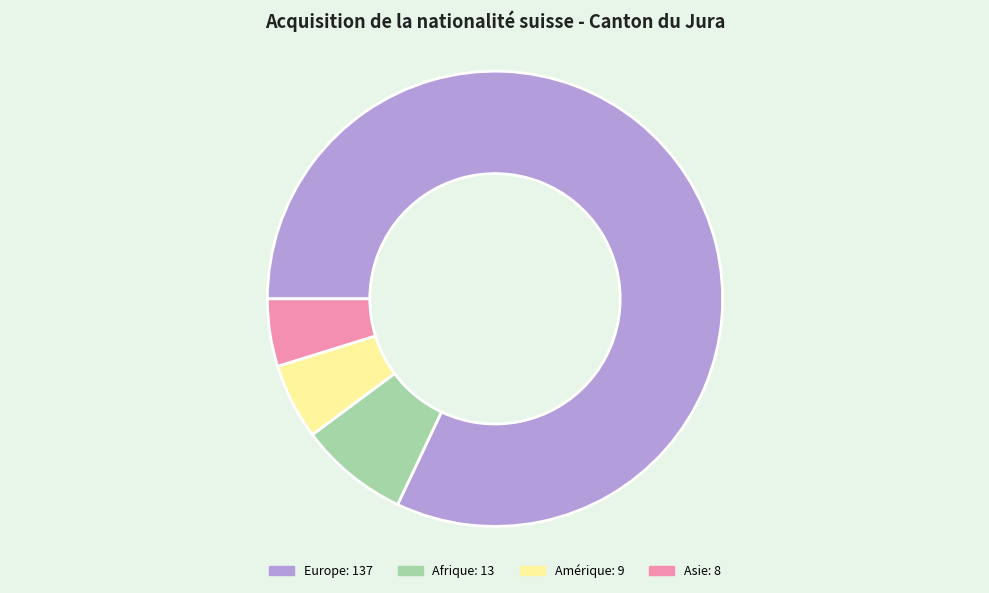

Does any single category account for the majority?

Yes